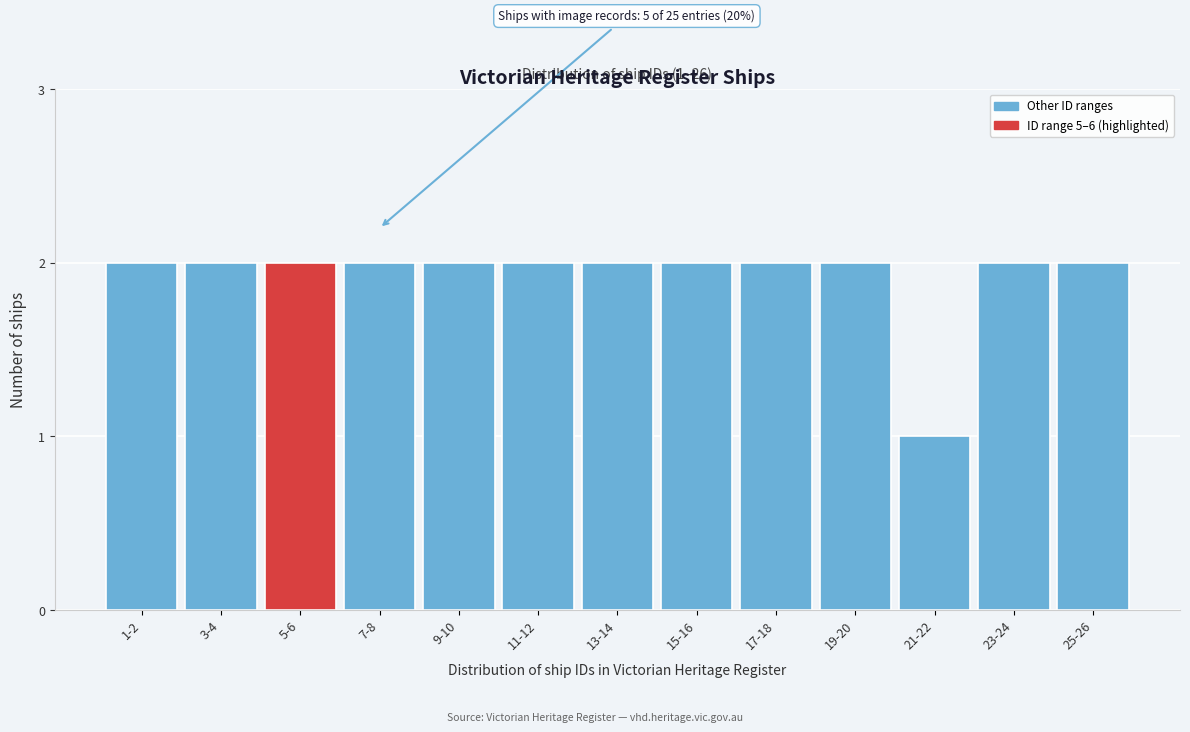

Reading left to right, extract all data points from this chart.

2	2	2	2	2	2	2	2	2	2	1	2	2